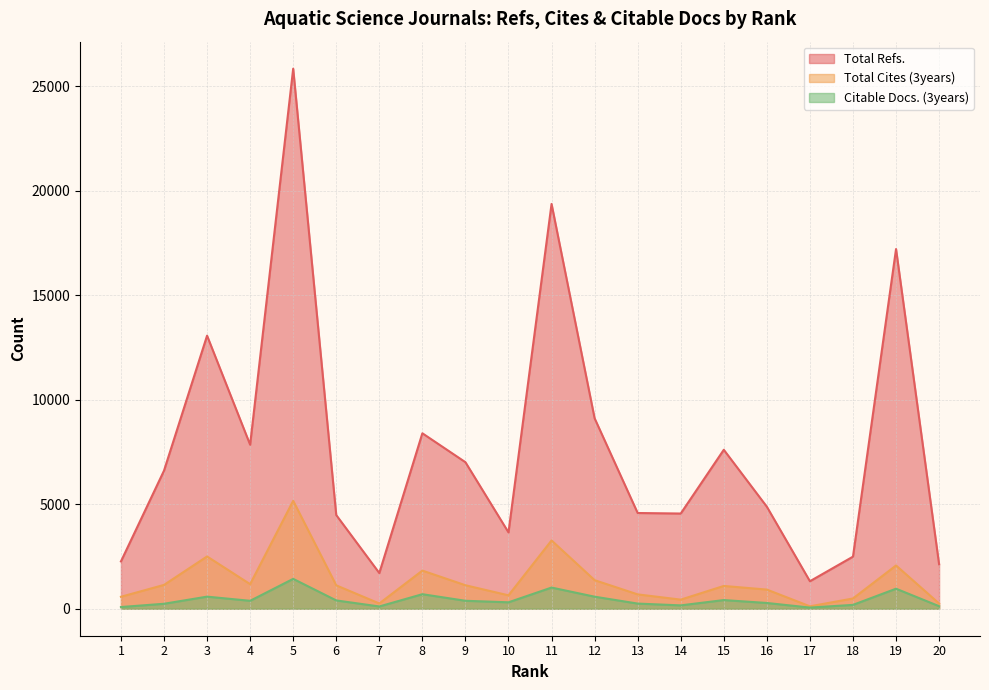

Reading left to right, list all the values displayed in this chart.

Total Refs.: 2264	6609	13072	7852	25853	4483	1708	8399	7014	3654	19377	9116	4582	4557	7609	4882	1316	2493	17218	2129
Total Cites (3years): 572	1140	2502	1176	5165	1119	251	1825	1124	641	3268	1367	686	435	1090	916	115	490	2070	250
Citable Docs. (3years): 81	237	578	379	1429	397	108	695	380	307	1013	576	246	160	414	275	55	184	958	121